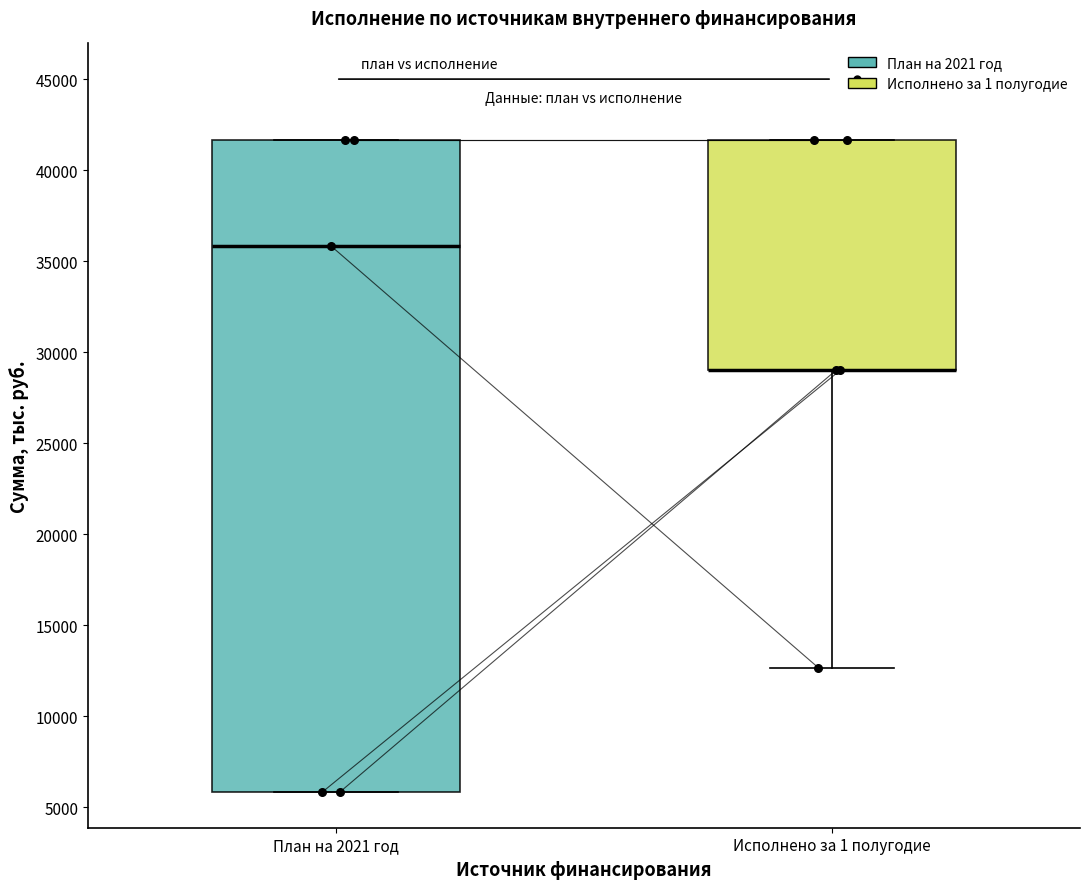

Which box is the tallest, from its lower edge to its upper edge?

План на 2021 год